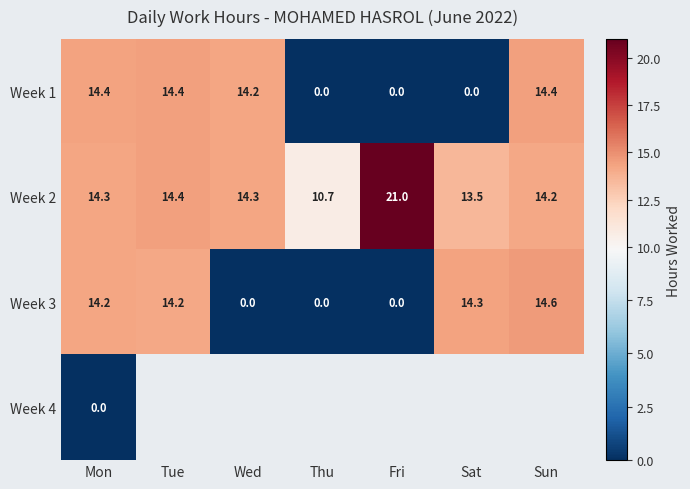

True or false: Week 2 has a value of 18.6 at Sat.

False